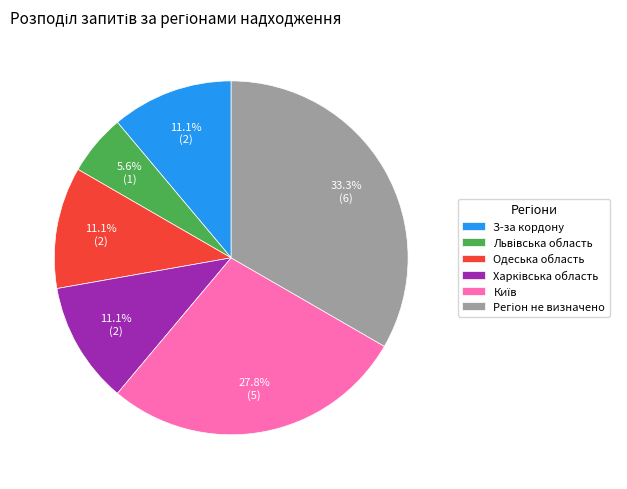

Is there a majority slice in this chart?

No